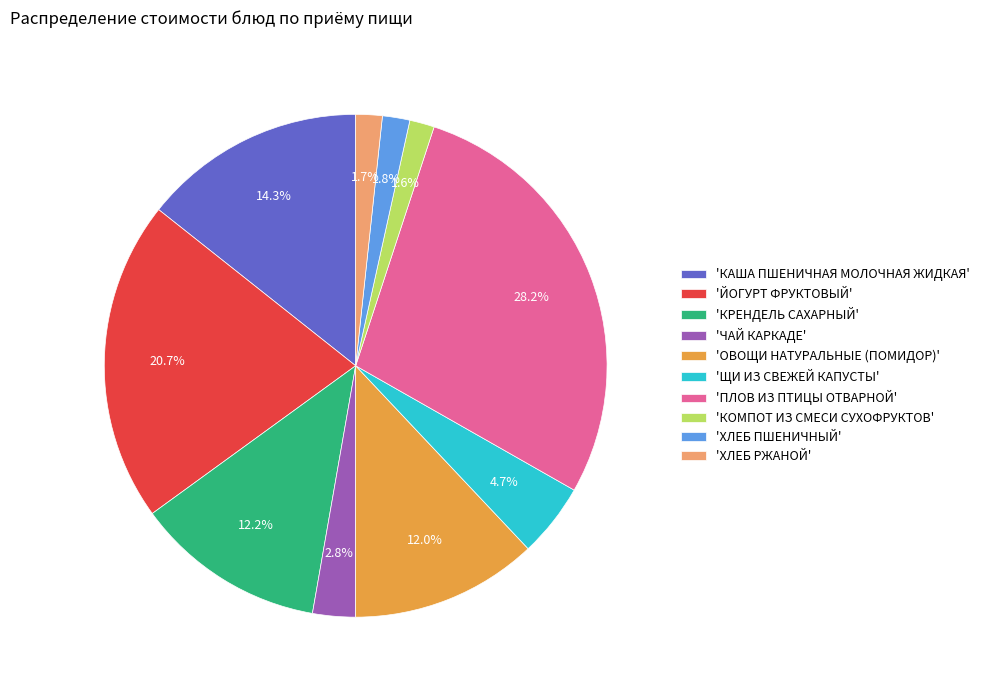

Does any single category account for the majority?

No